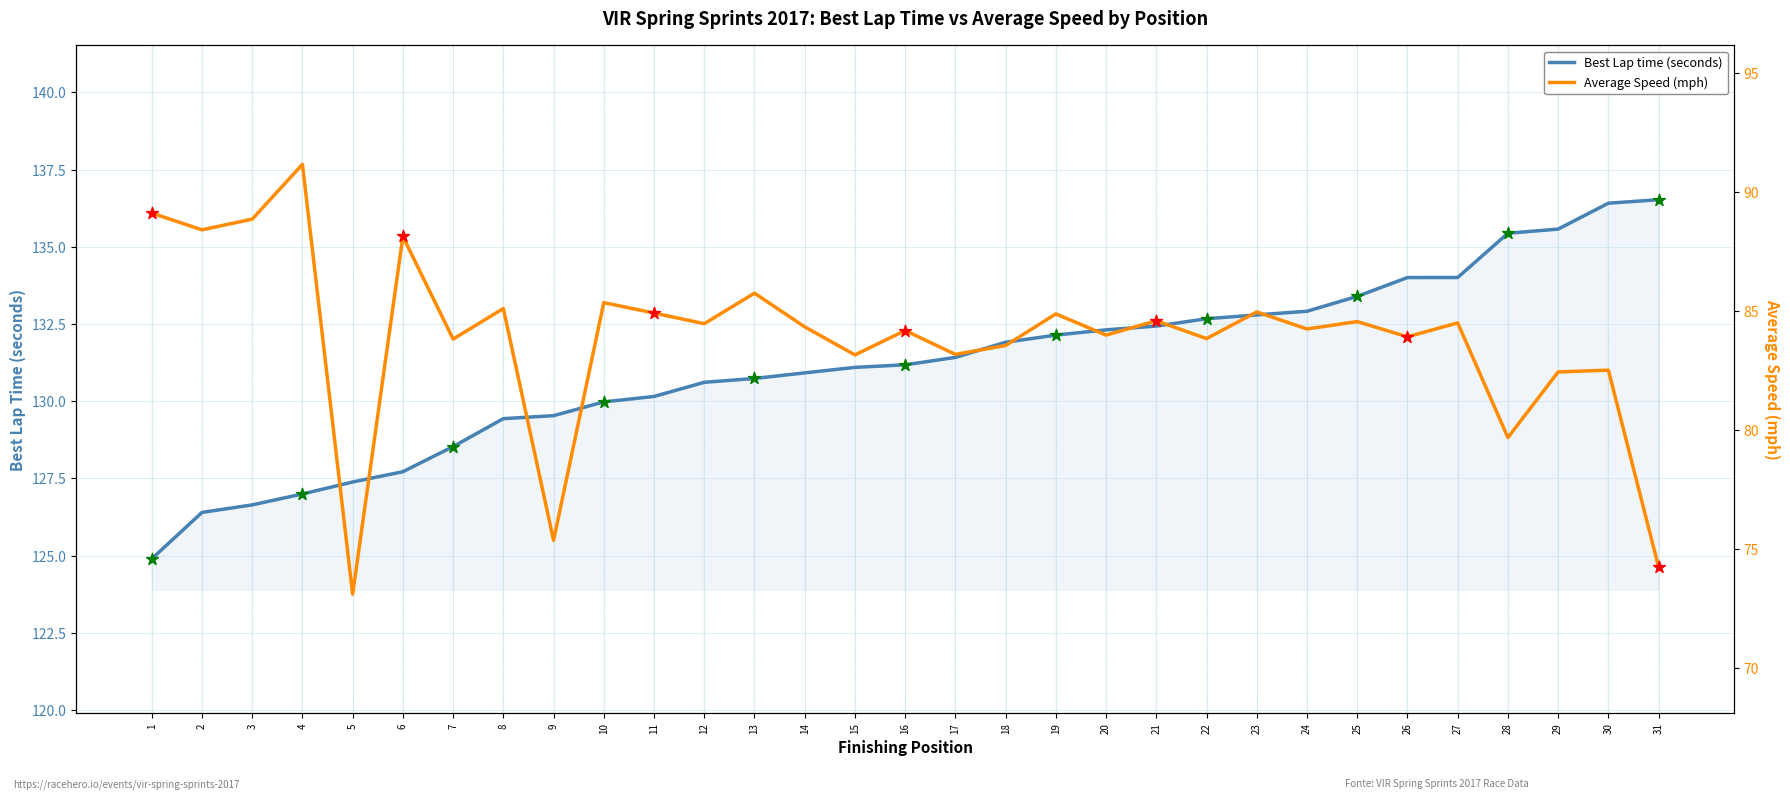

At which category is the sum across all series the highest?

30